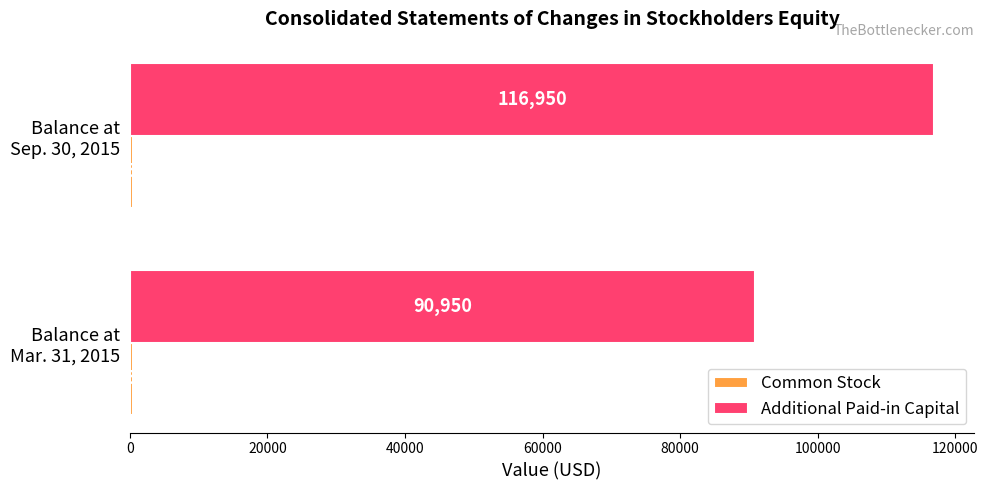

At which category is the sum across all series the highest?

Balance at
Sep. 30, 2015